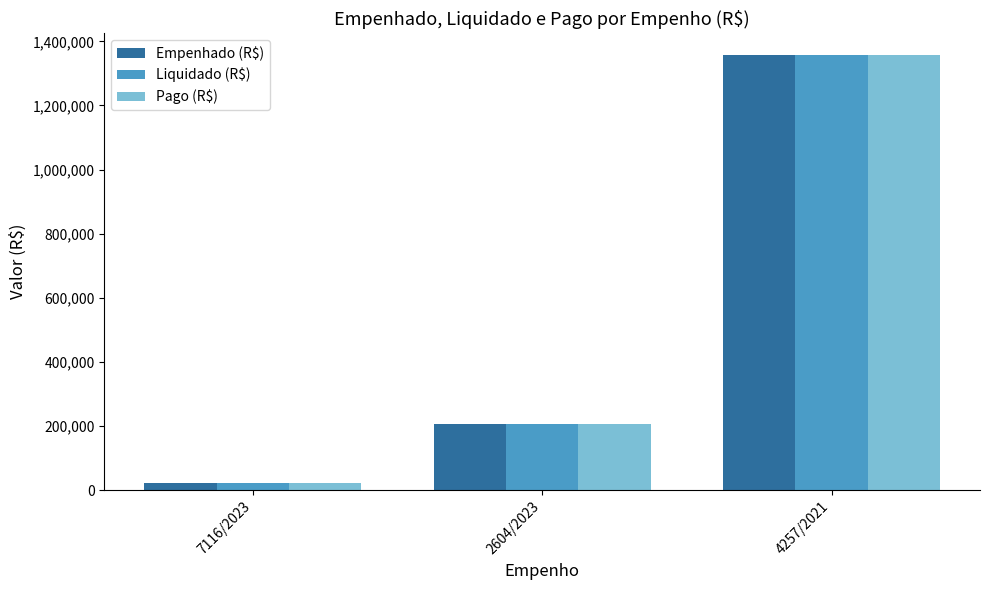

How many categories are shown in the chart?

3